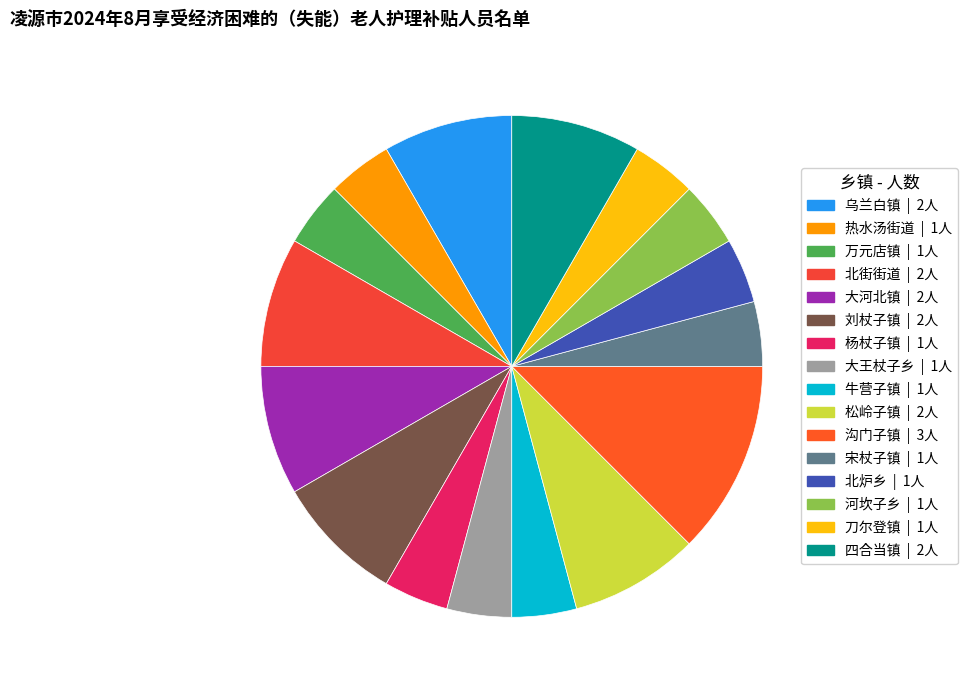

To the nearest percent, what is the difference between the largest and smallest slice percentages?

8%